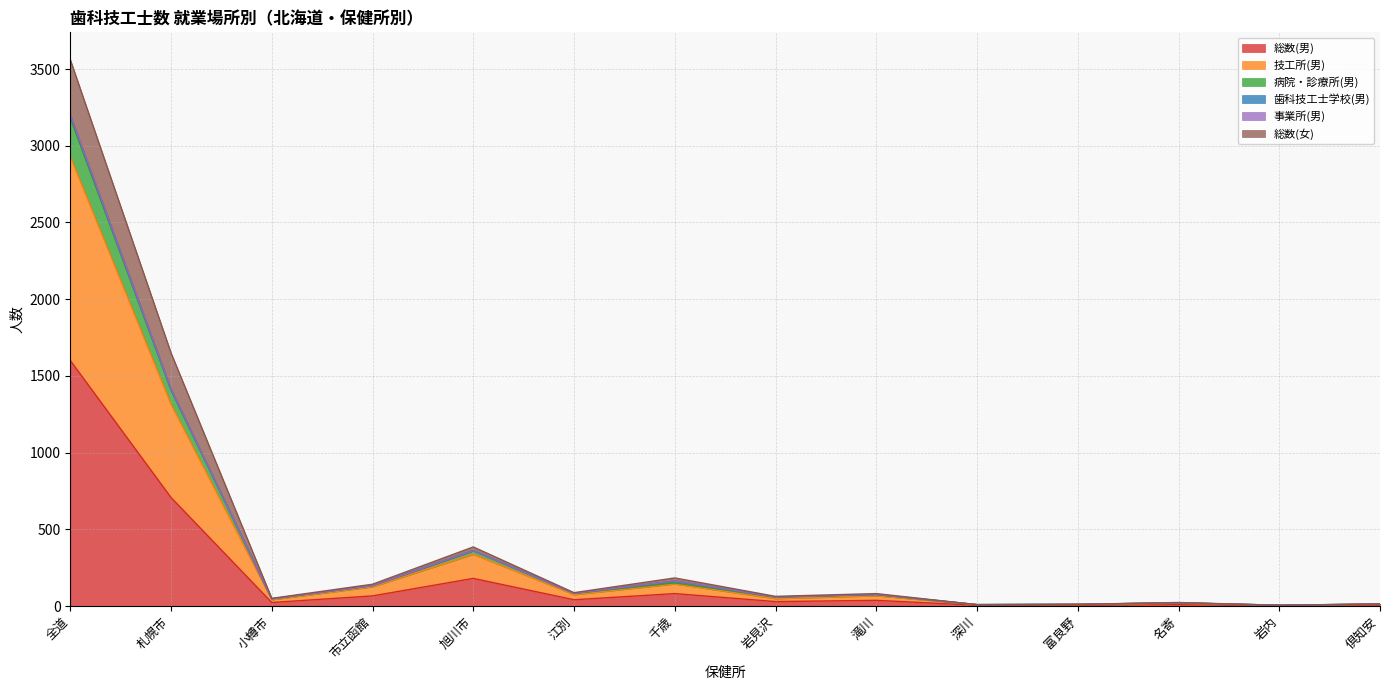

The value of 技工所(男) at 倶知安 is 12. True or false?

True